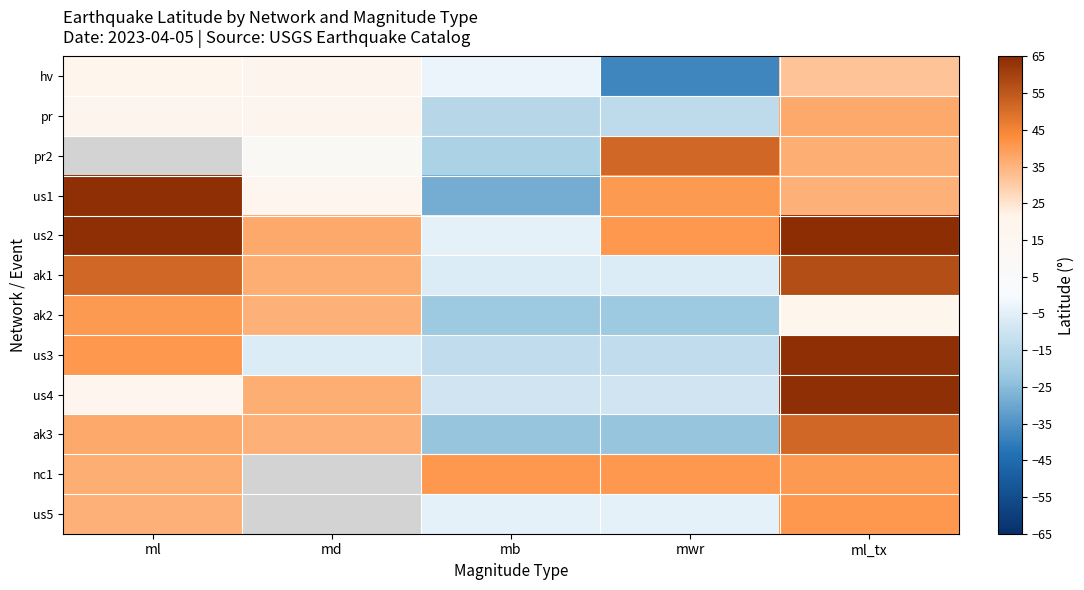

At which category is the sum across all series the highest?

ml_tx